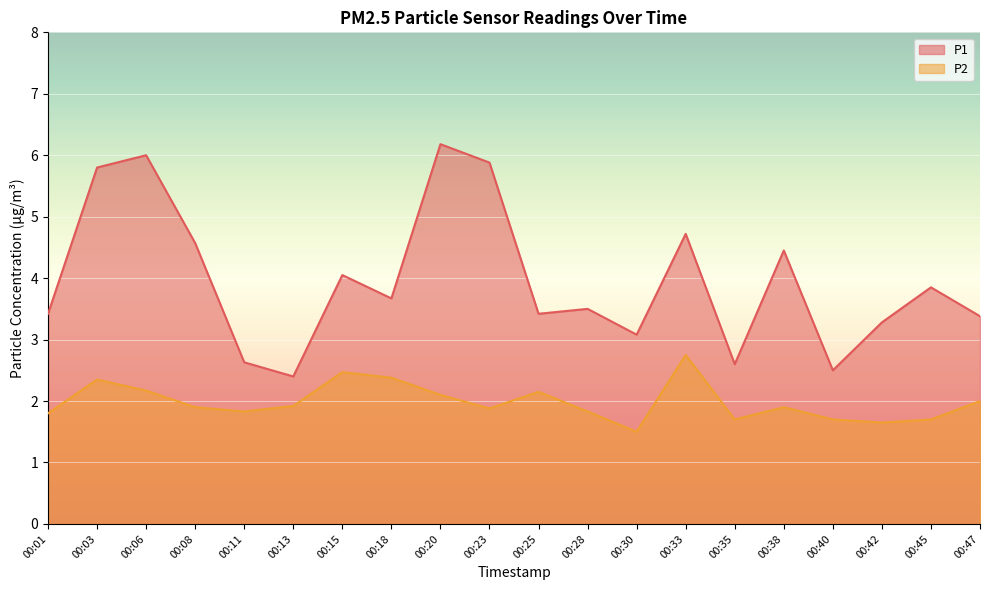

At 00:20, list the series in order from largest to smallest.

P1, P2